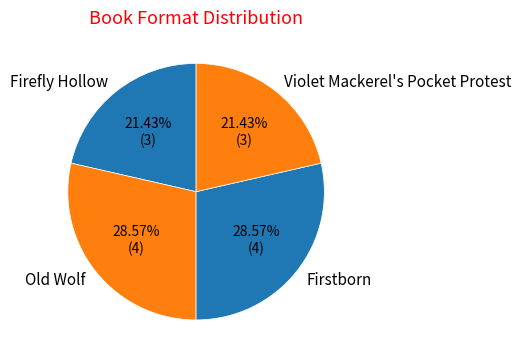

Between Firstborn and Firefly Hollow, which is larger?

Firstborn